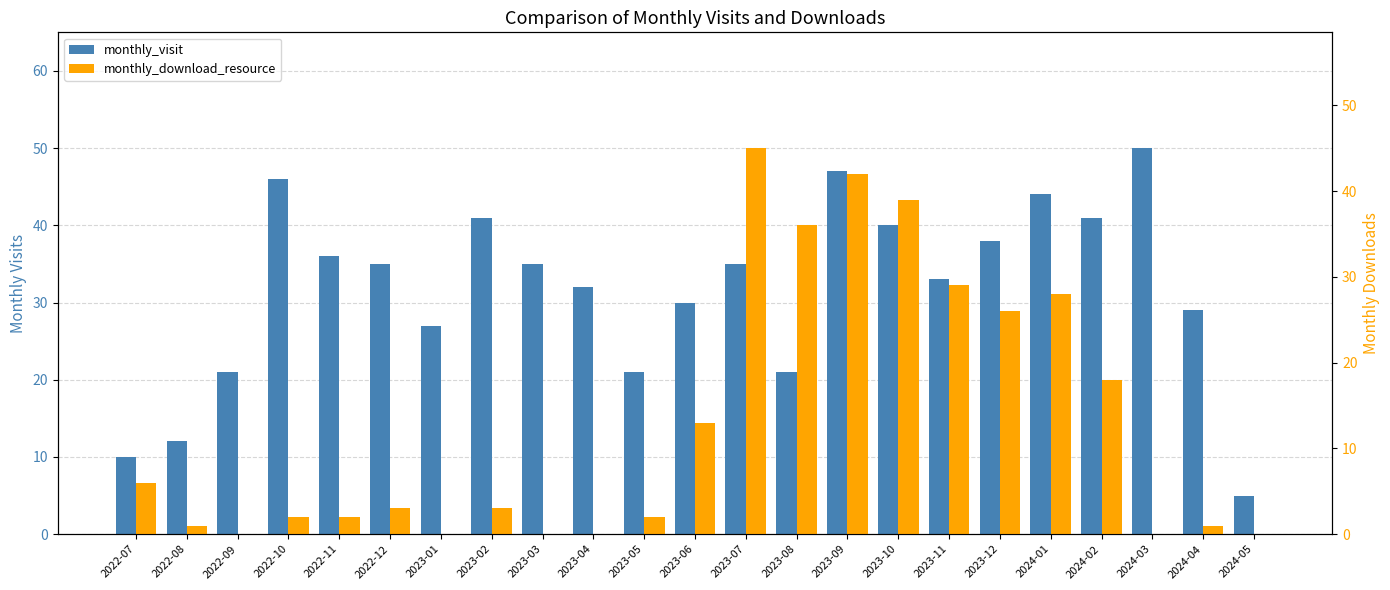

What is the difference between the maximum and minimum values in the monthly_visit series?

45